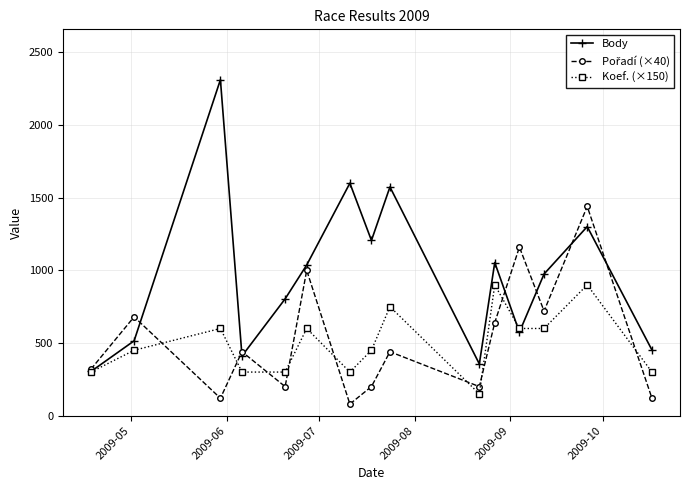

How many values in the Body series are below 975?

7